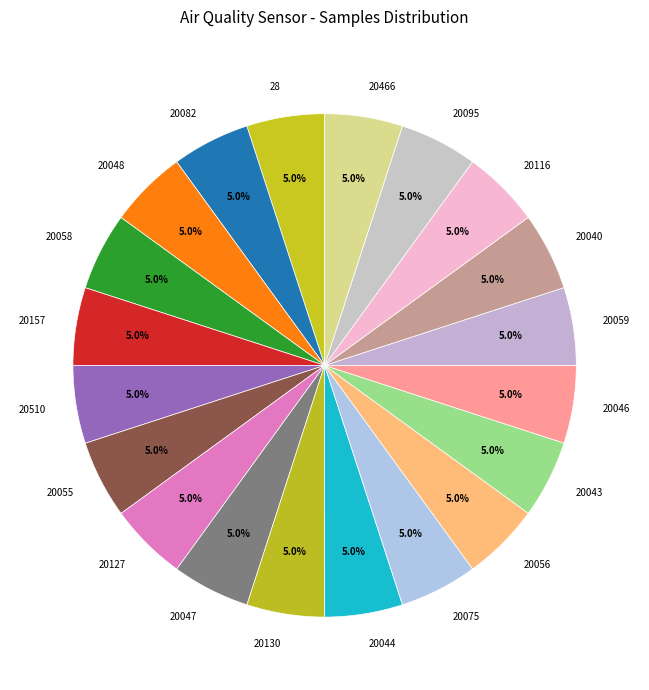

Is there any slice that represents more than half of the pie?

No